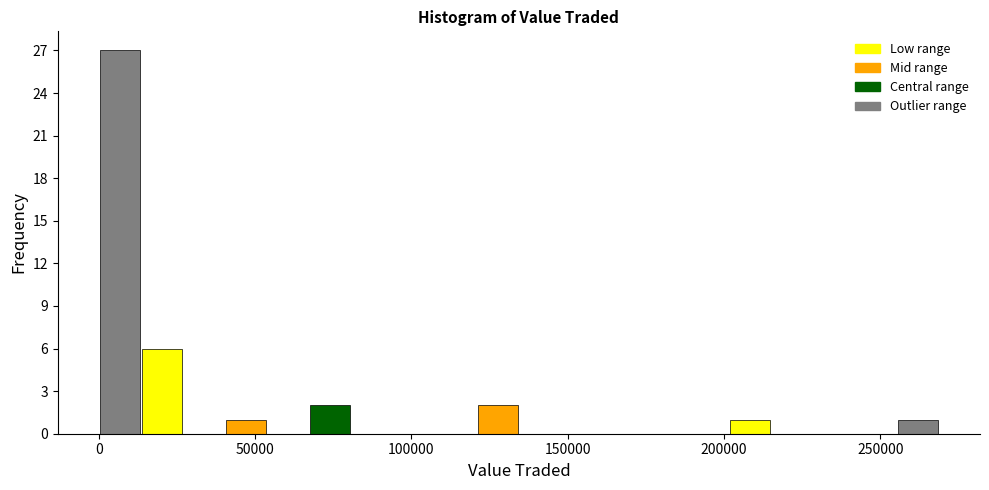

Read against the x-axis, roughly where is the centre of the tallest bar?

5000